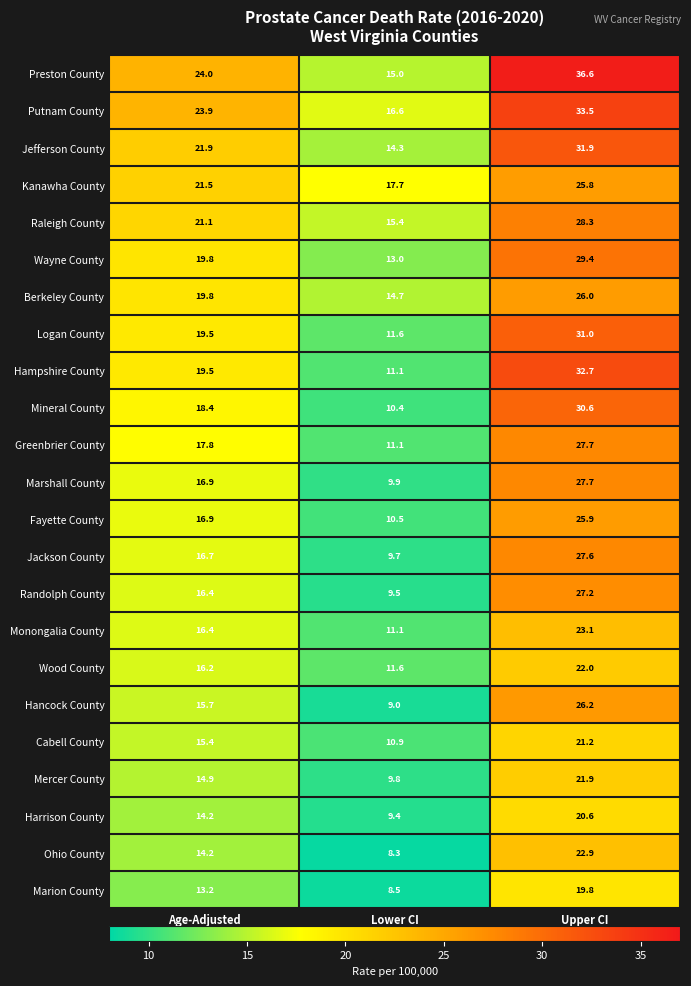

How many values in the Berkeley County series exceed 19?

2